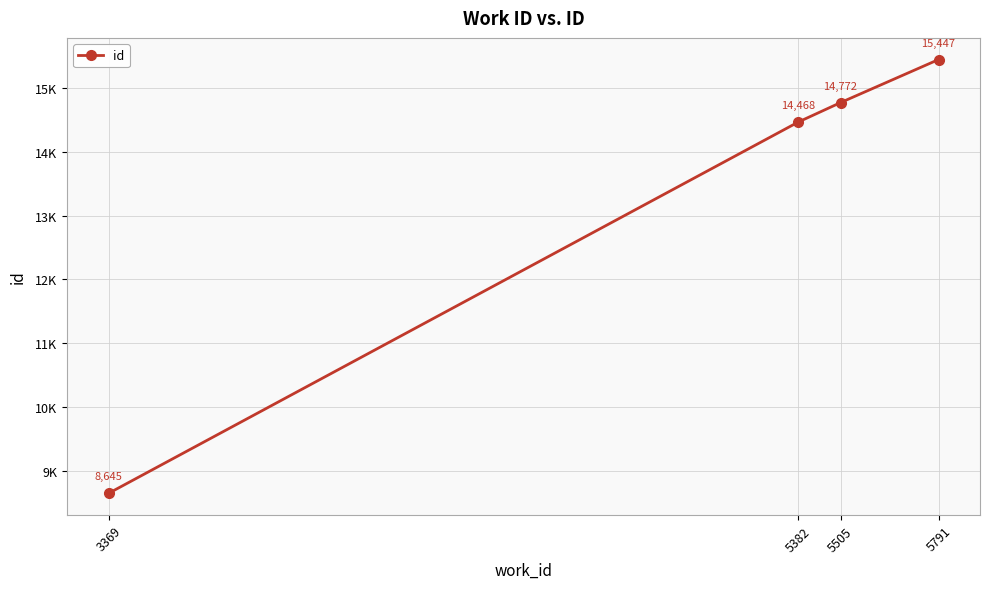

True or false: the data has more than 1 interior local peaks.

False